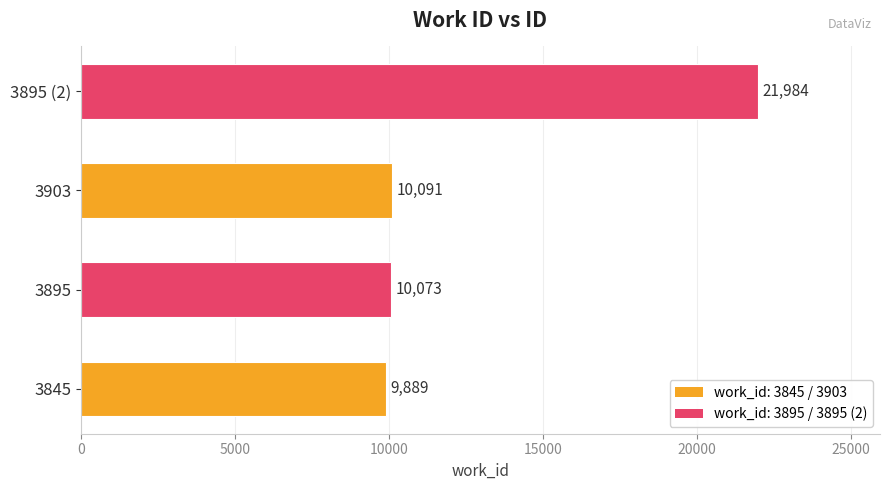

Rank the categories by value from lowest to highest.

3845, 3895, 3903, 3895 (2)